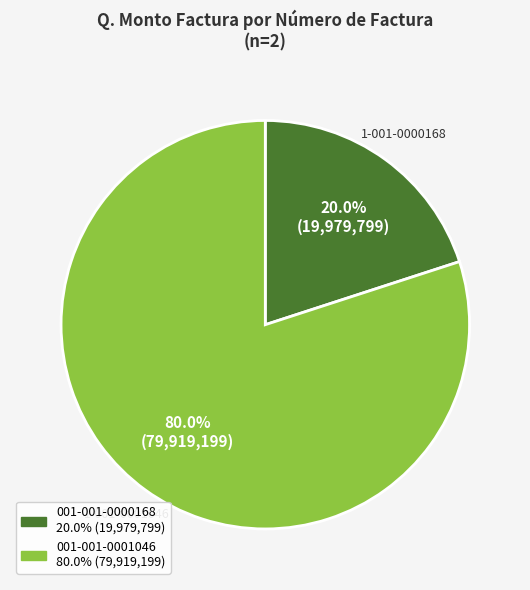

What percentage is the 001-001-0001046 slice, to the nearest percent?

80%